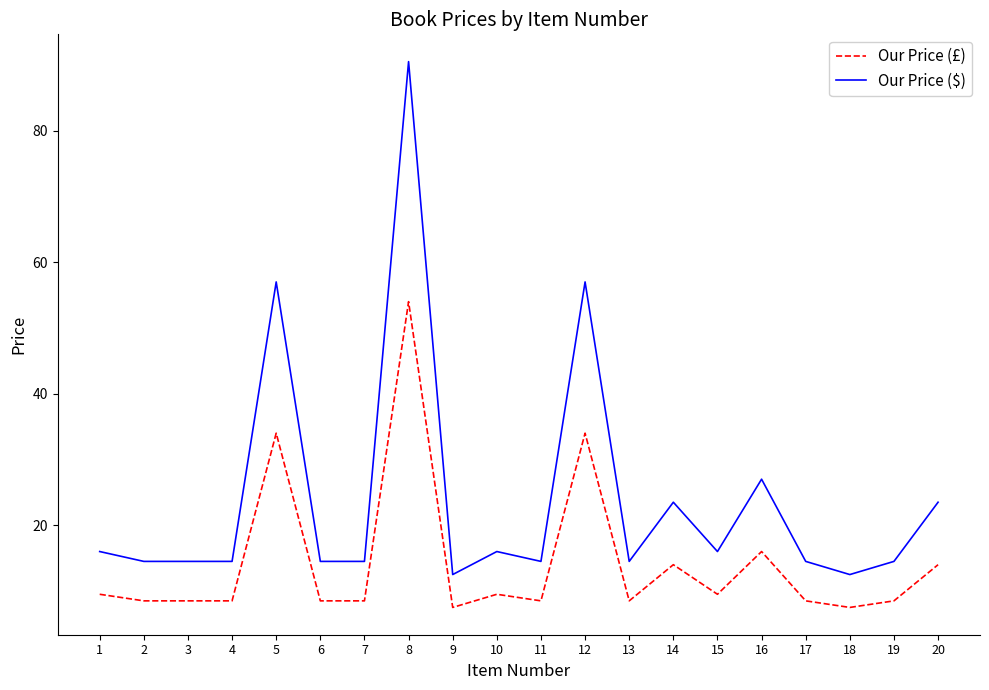

Read the Our Price (£) value at 7.

8.5